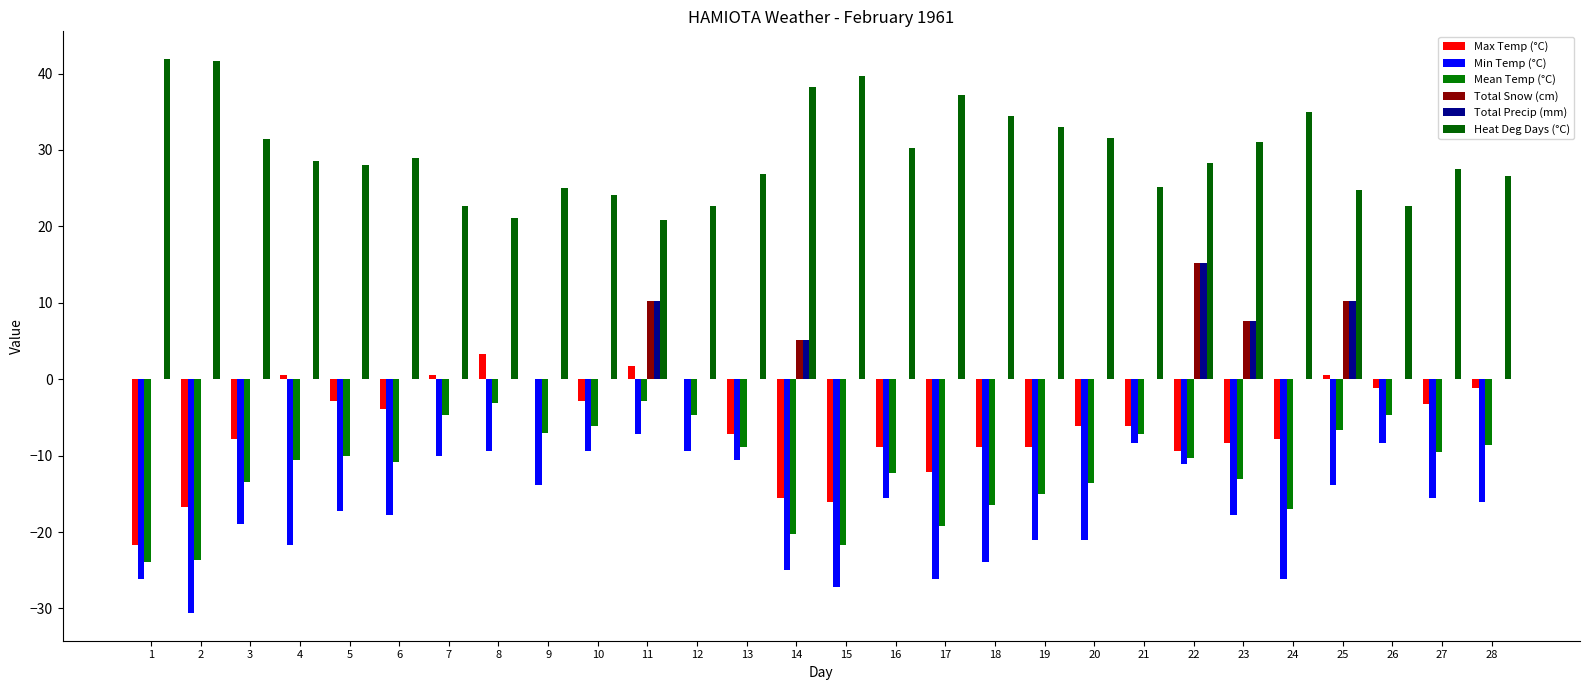

Which series has the largest range (max minus min)?

Max Temp (°C)